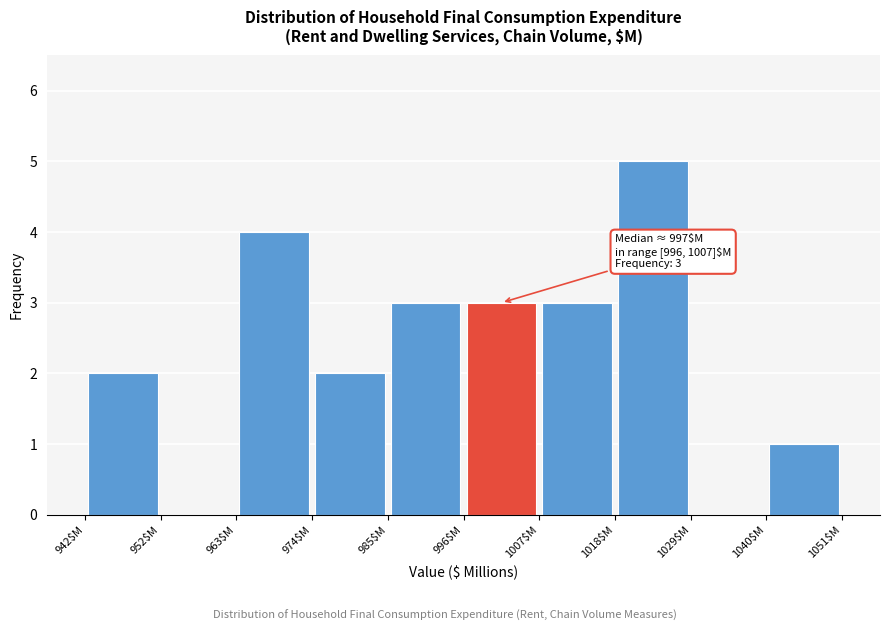

Over which range of the x-axis is the bar tallest?

1018 to 1030